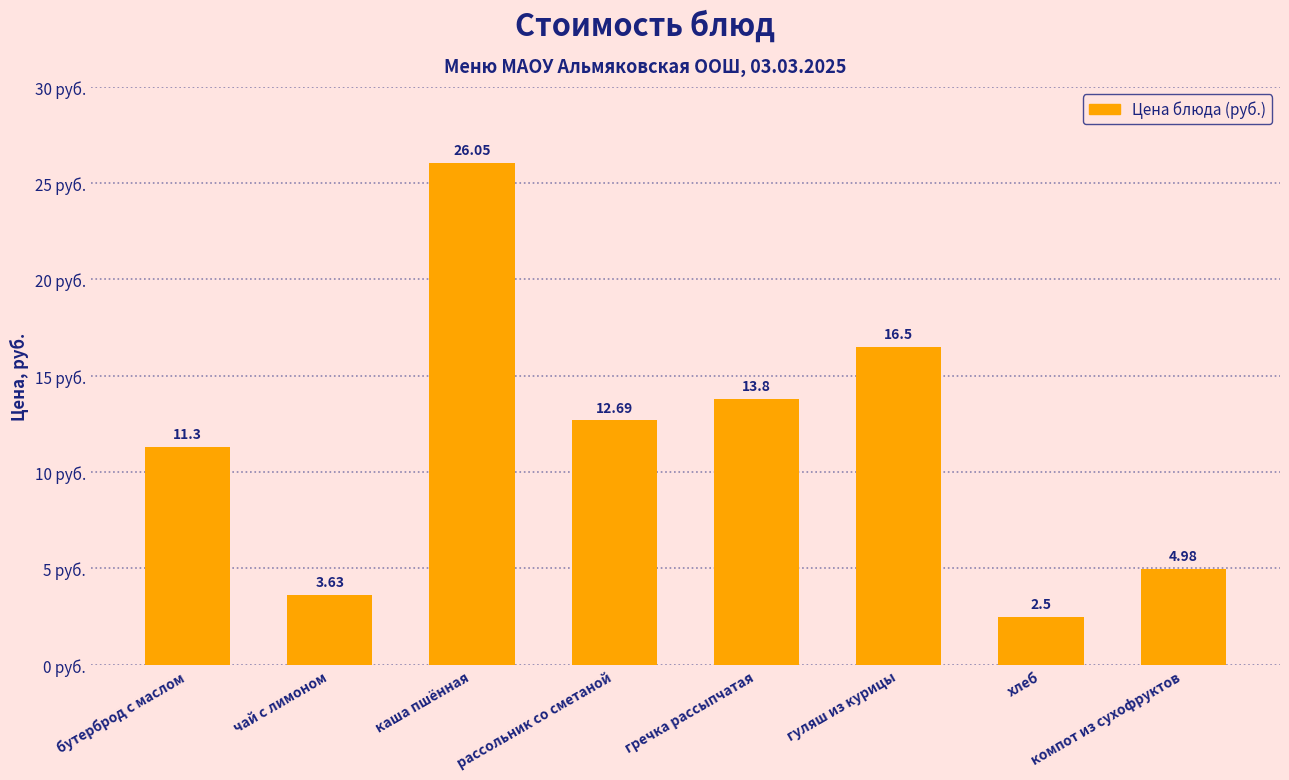

What is the difference between the maximum and second lowest values?

22.4